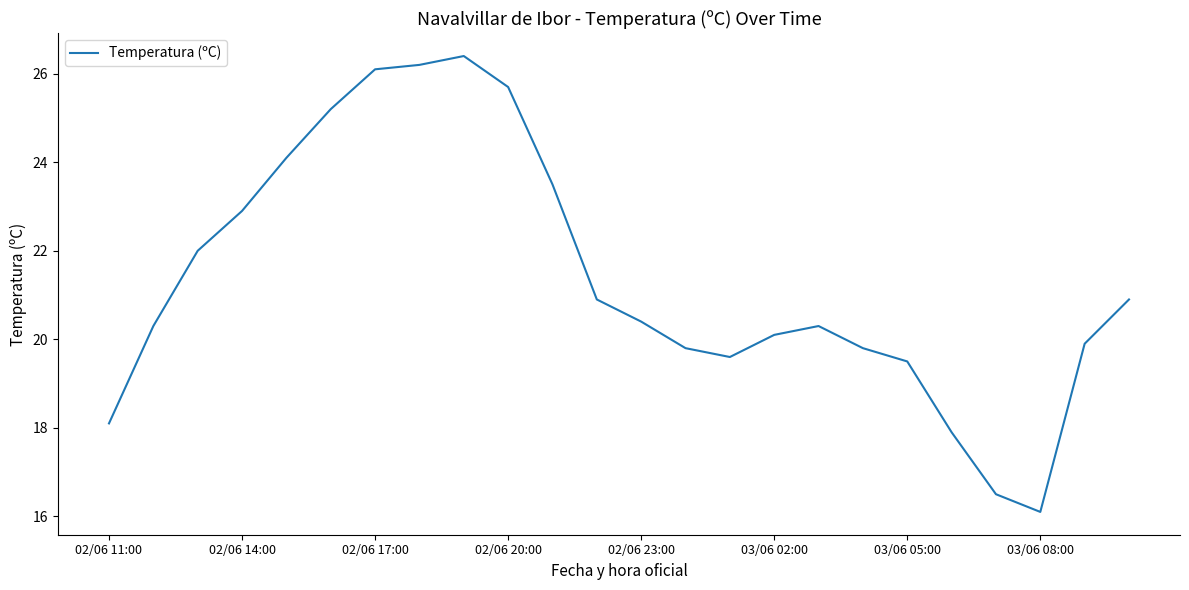

What is the difference between the maximum and minimum values?

10.3